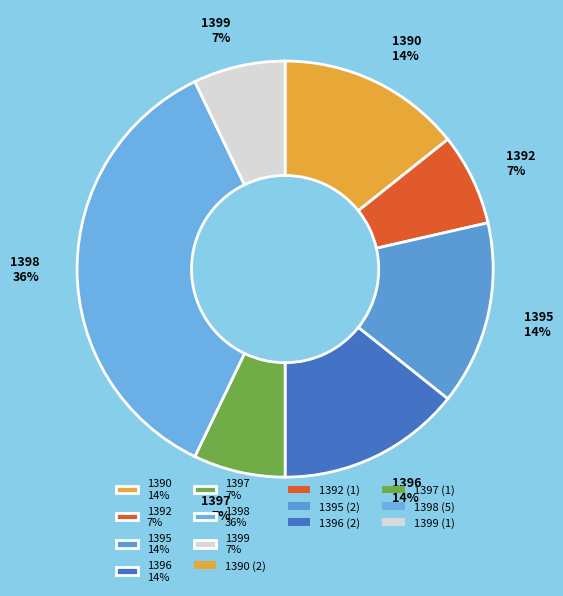

Is 1399 the majority of the pie?

No